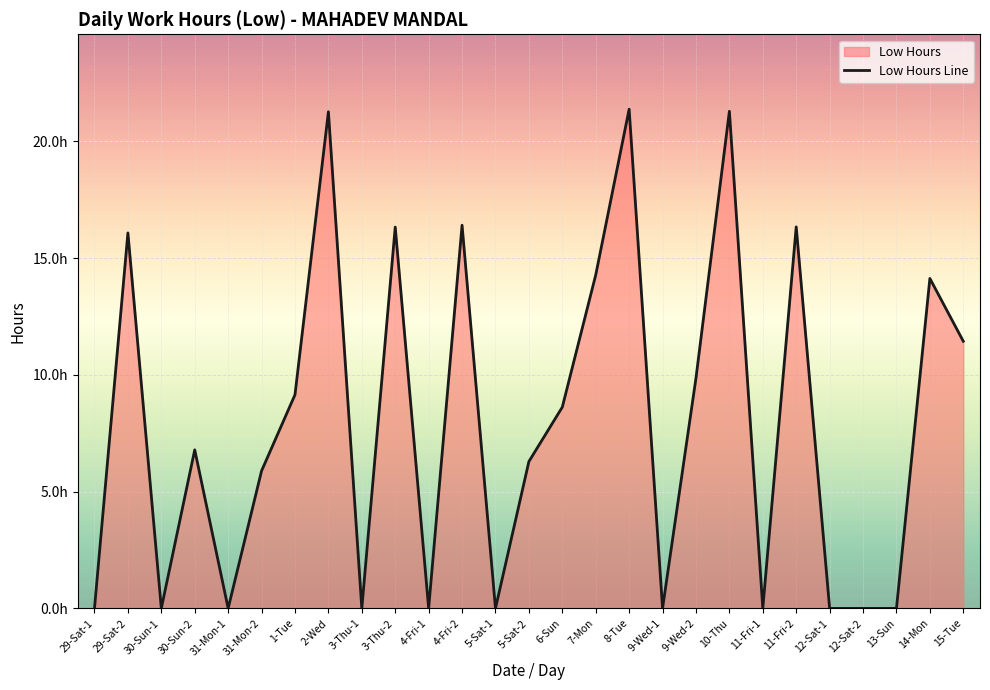

Count the number of categories in the chart.

27